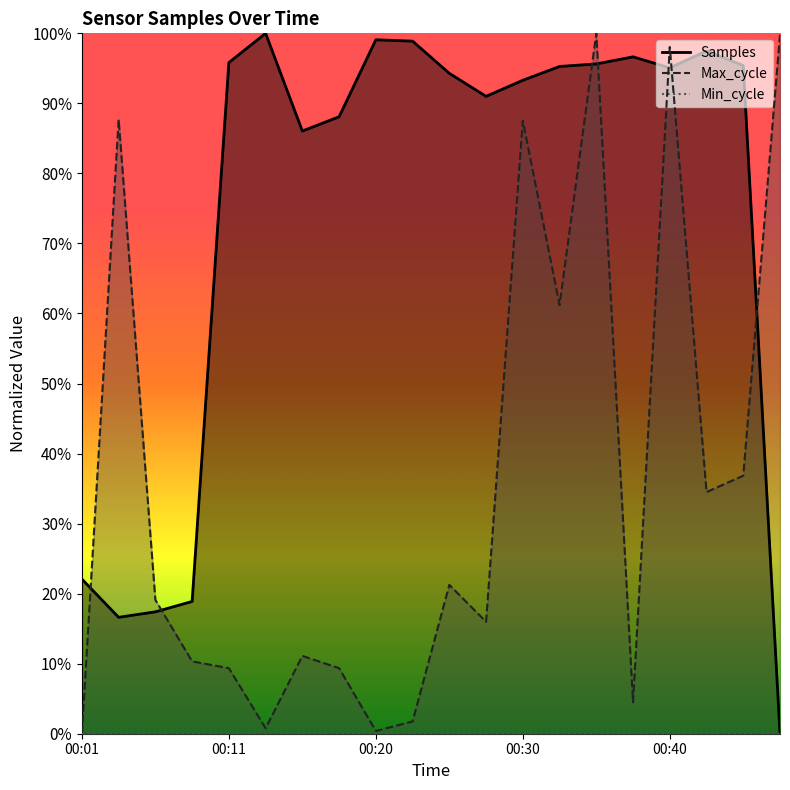

The Max_cycle series shows 6.7 at 00:28. True or false?

False